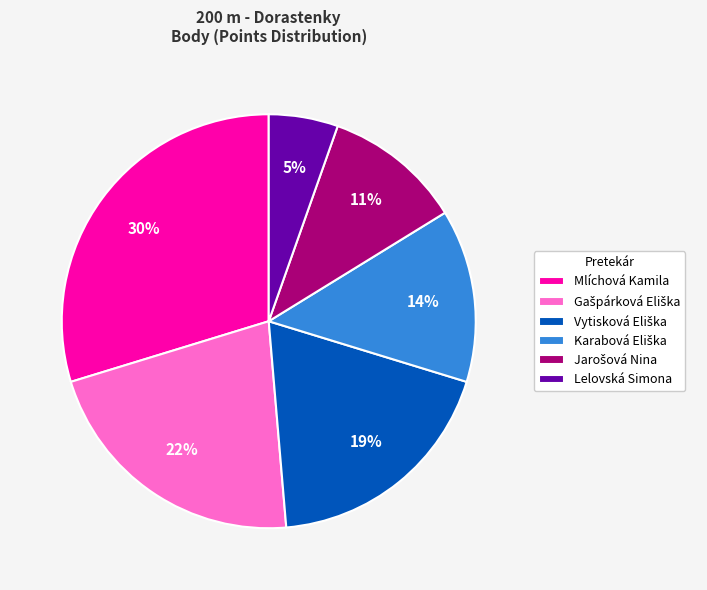

Is there any slice that represents more than half of the pie?

No